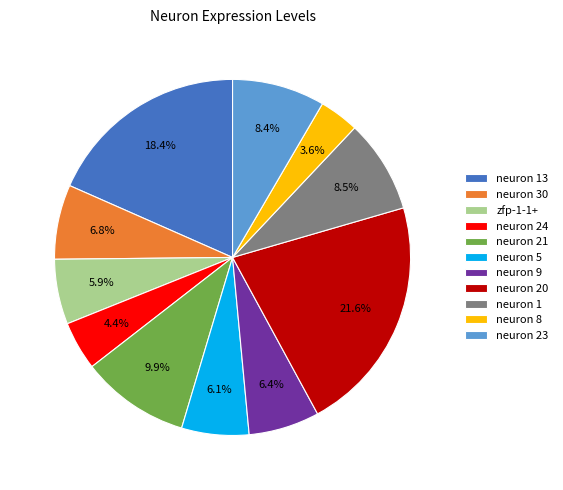

Between neuron 8 and zfp-1-1+, which is larger?

zfp-1-1+